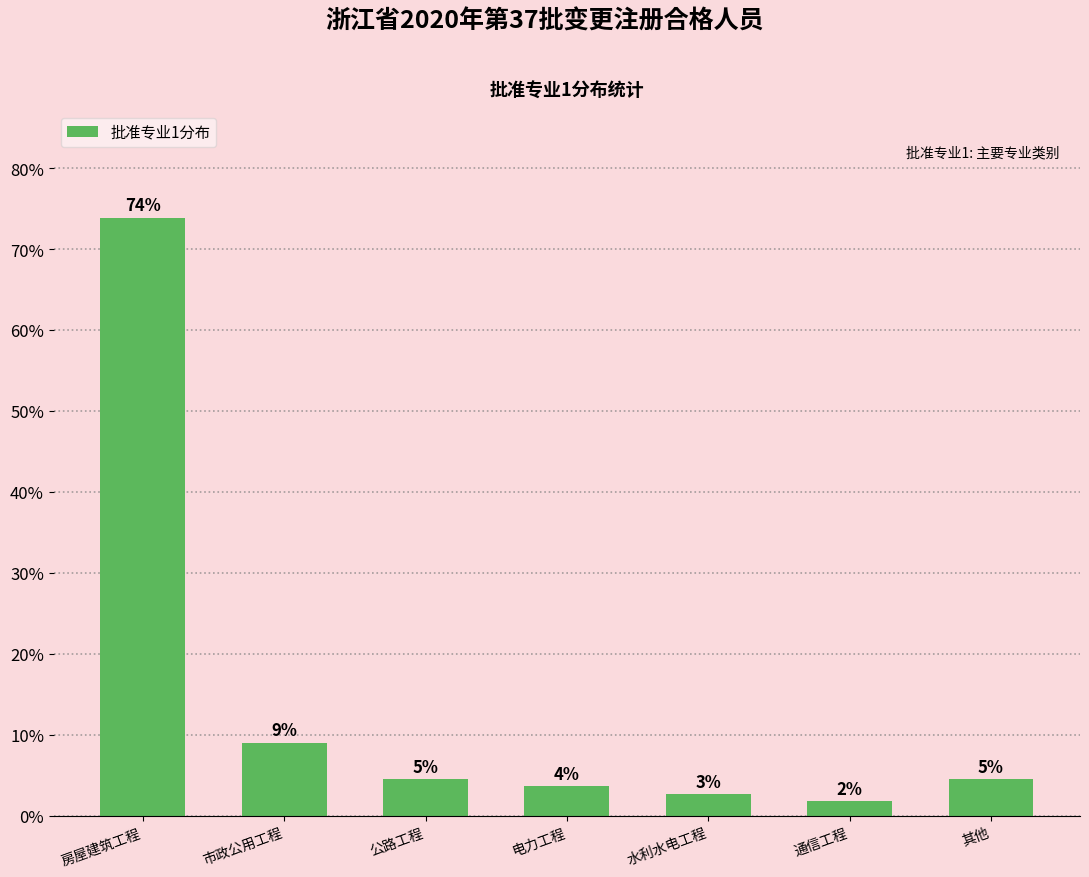

Are the bars horizontal?

No